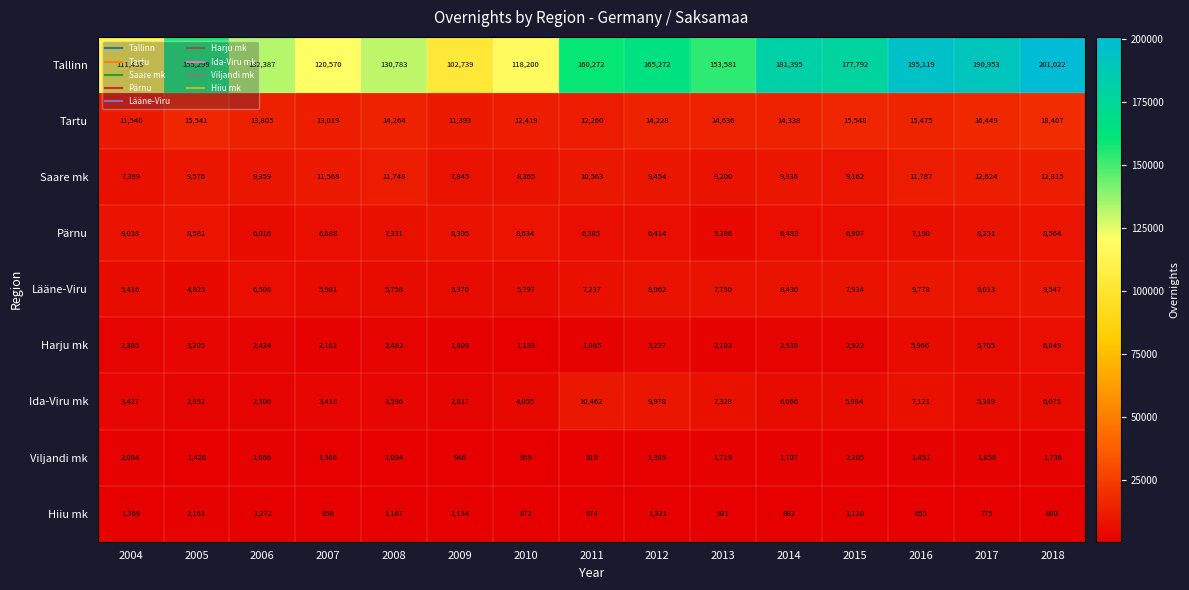

What is the difference between the maximum and minimum values in the Ida-Viru mk series?

7956